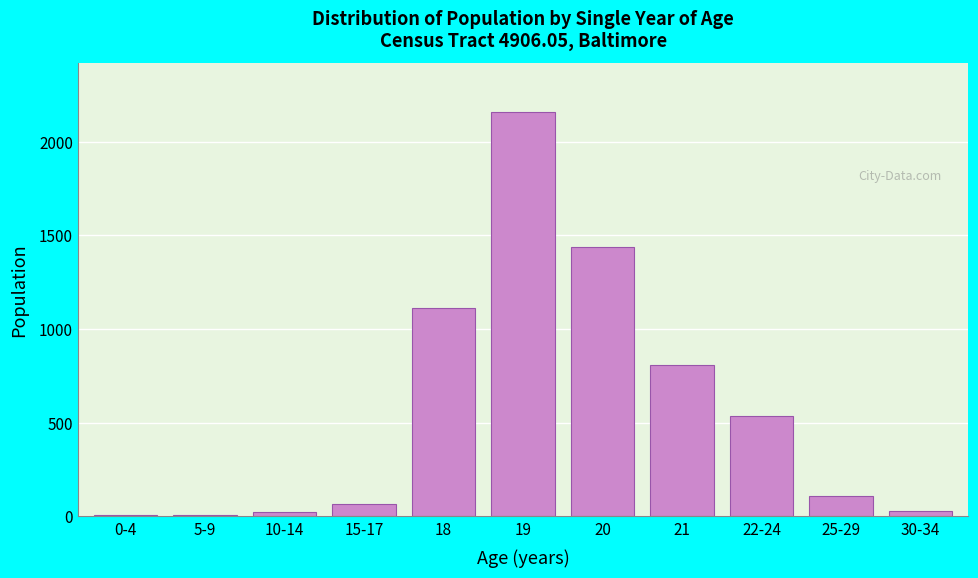

What is the sum of all values?

6298